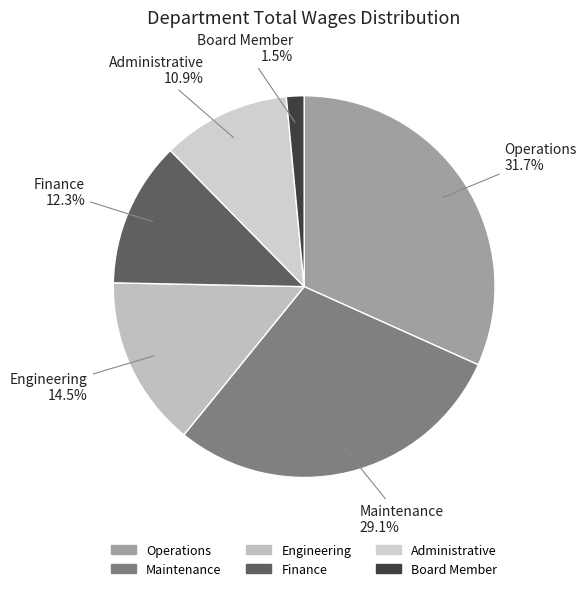

Rank the categories by value from lowest to highest.

Board Member, Administrative, Finance, Engineering, Maintenance, Operations